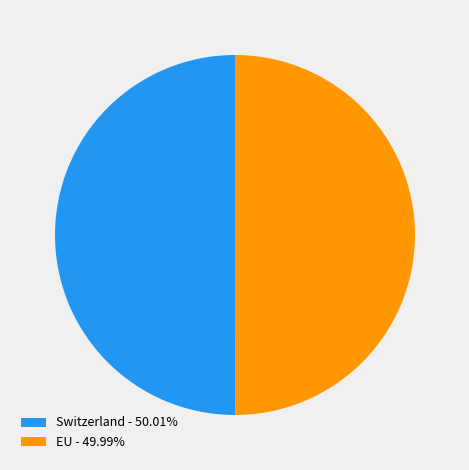

Do EU - 49.99% and Switzerland - 50.01% together represent more than half of the pie?

Yes